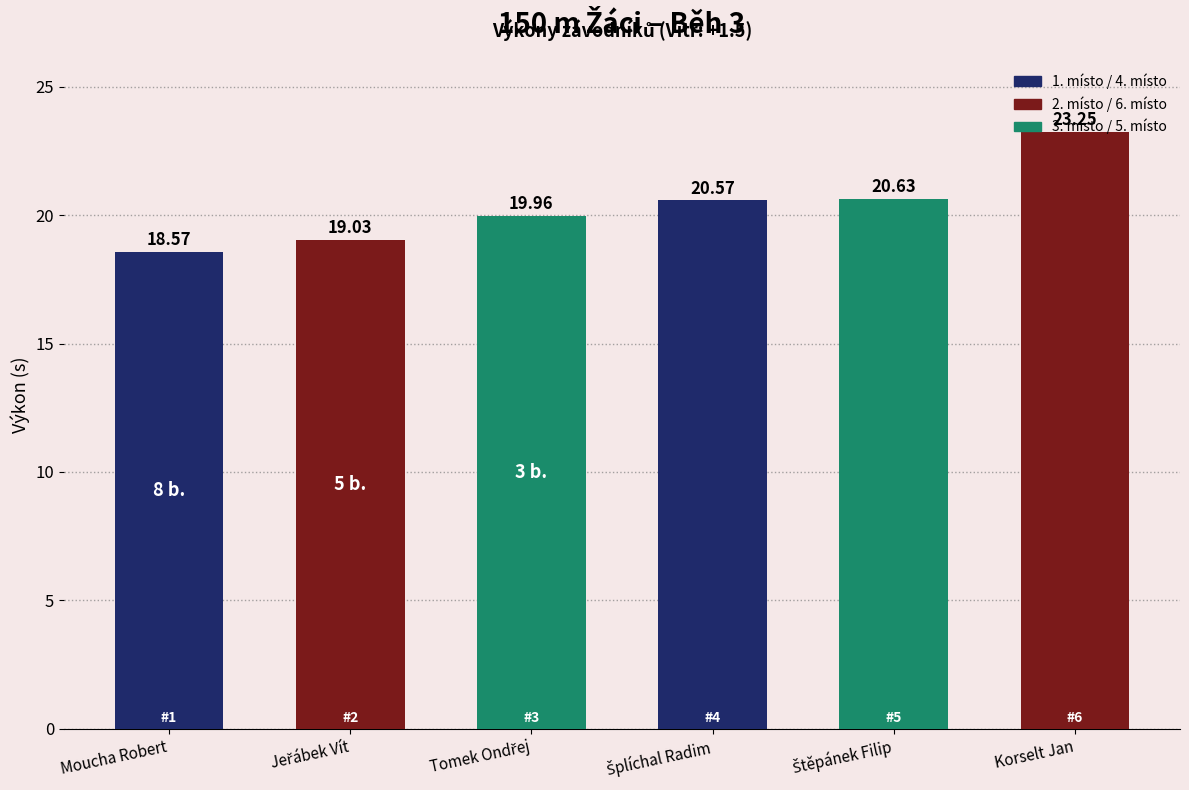

How many categories are shown in the chart?

6